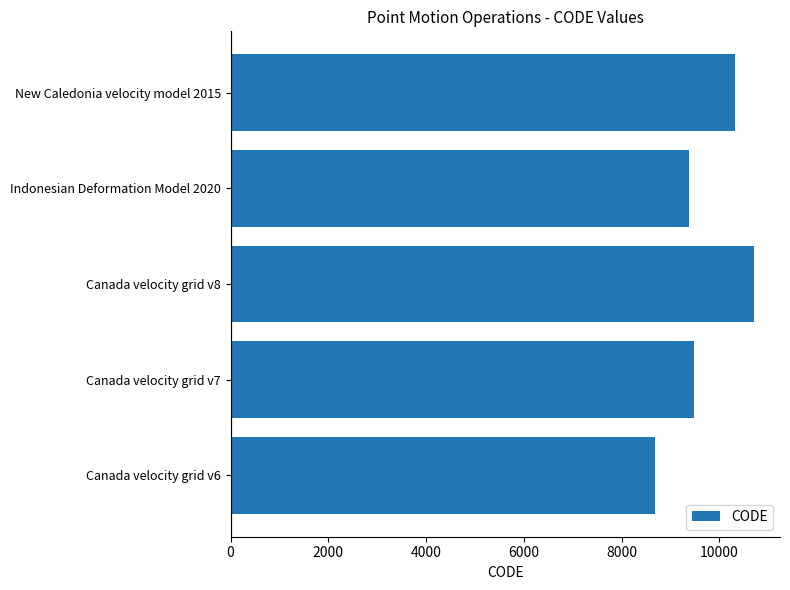

What is the maximum value shown in the chart?

10707